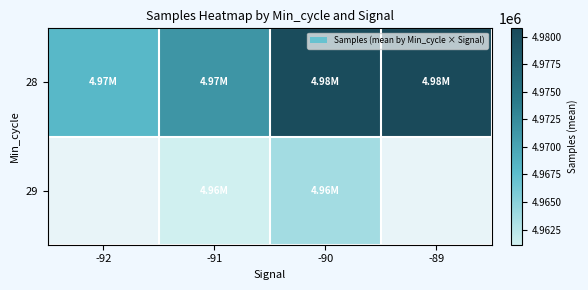

At how many categories does at least one series exceed 4971485?

3